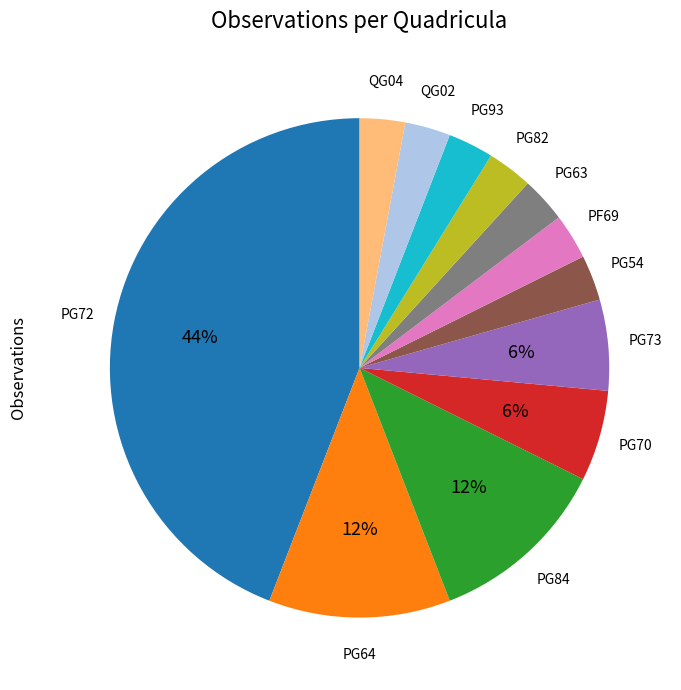

To the nearest percent, what is the difference between the largest and smallest slice percentages?

41%